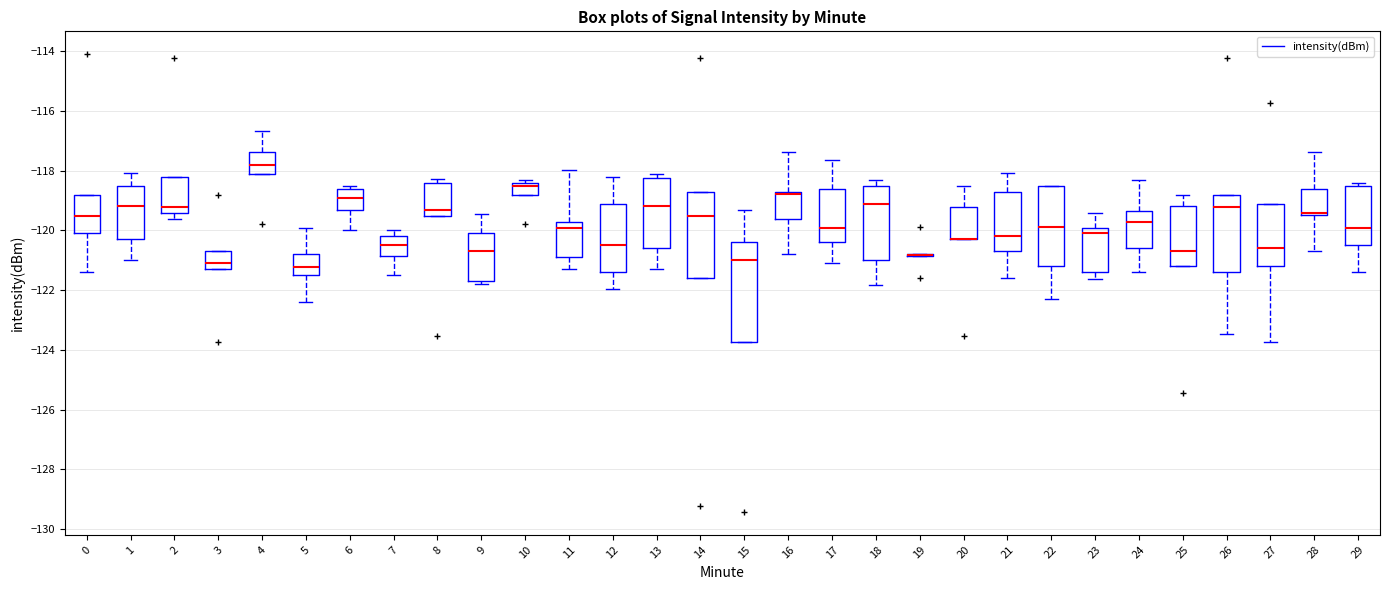

Where does the lower whisker of the box at x = 13 end on the y-axis? The values are not printed on the chart, so give them approximately, as read against the axis.

-121.2